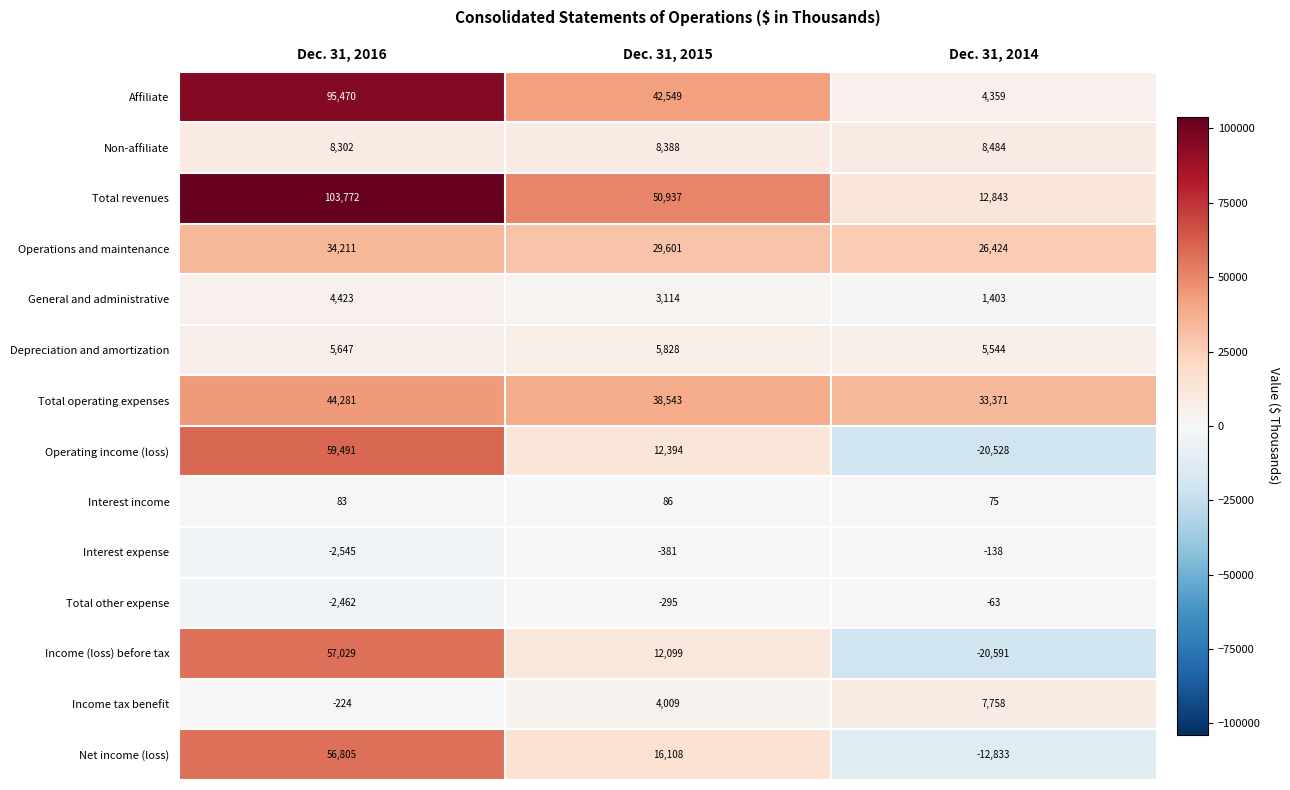

What is the sum of all Net income (loss) values?

60080